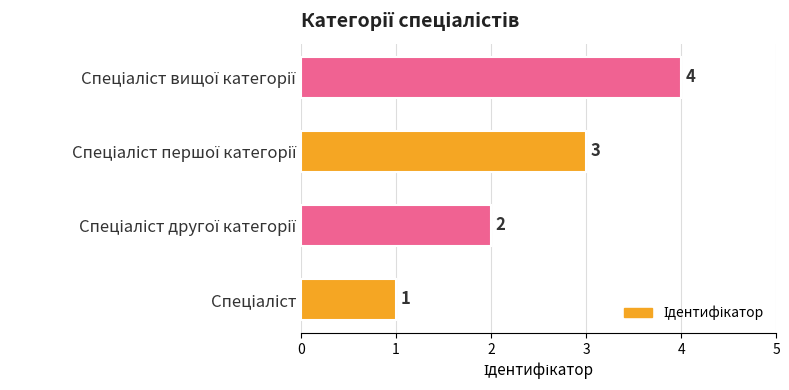

Count the values in the range 2 to 4.

3